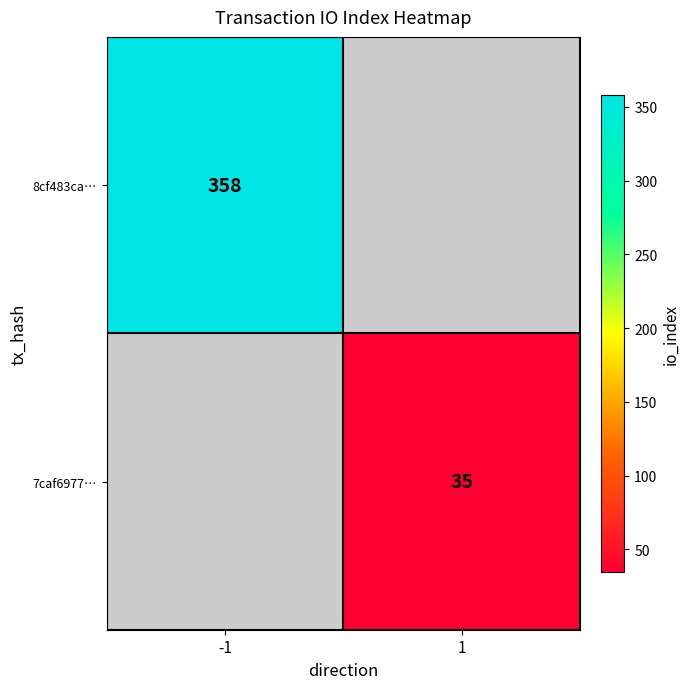

Count the number of categories in the chart.

2